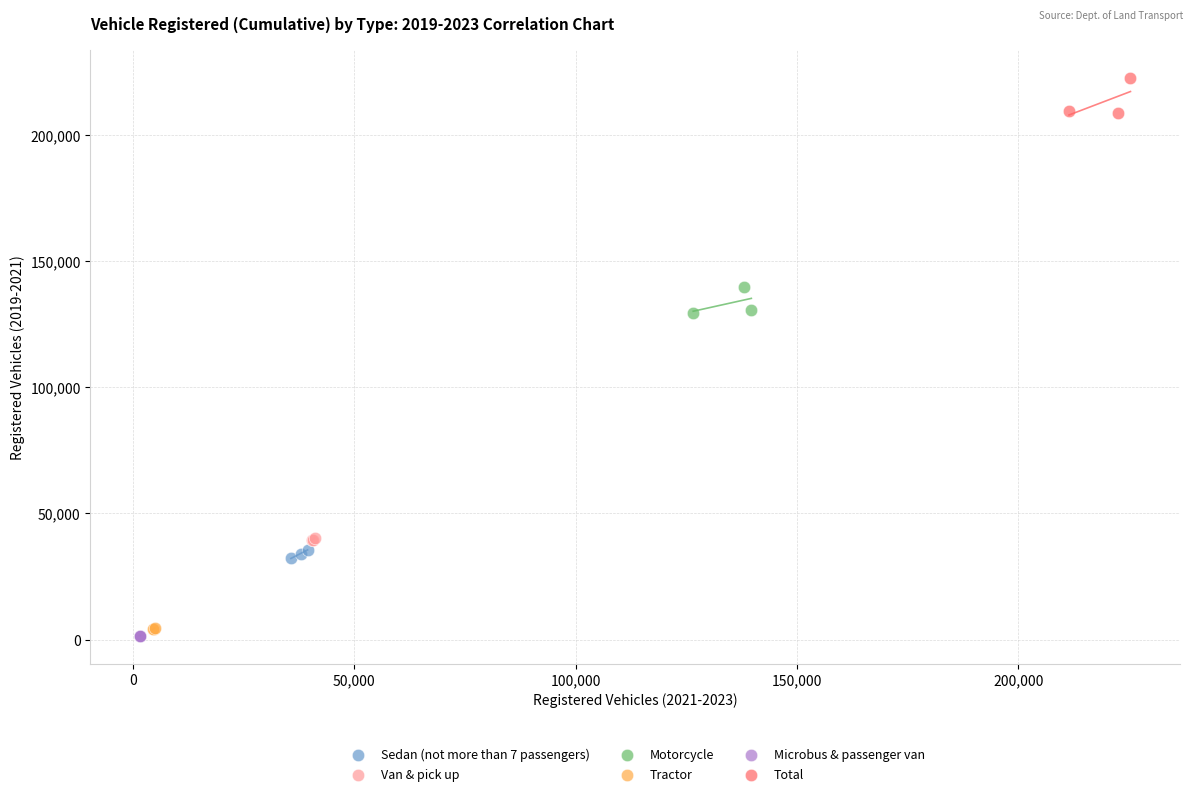

Which series reaches the maximum Y coordinate?

Total